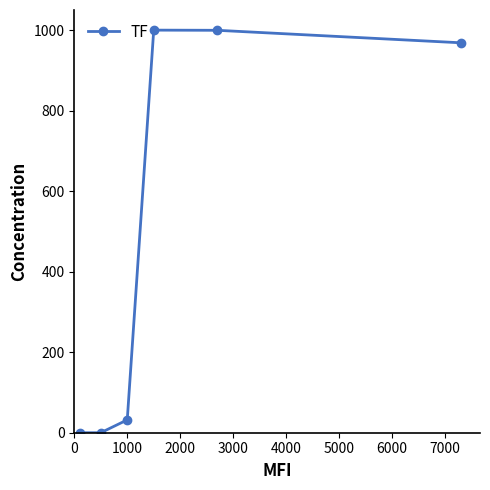

How many lines are shown in the chart?

1